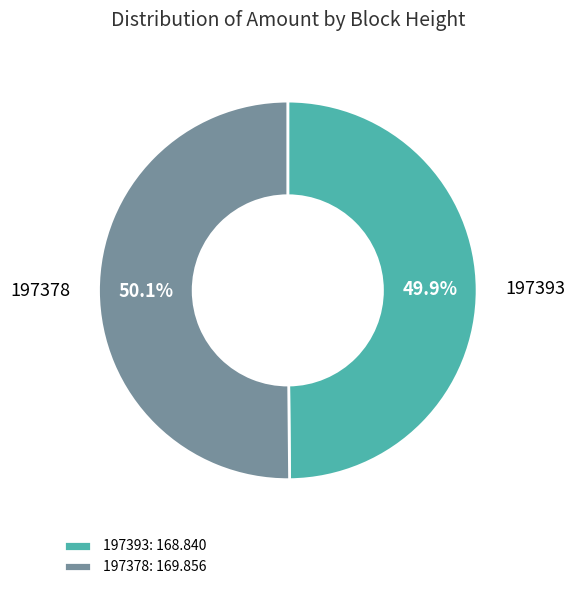

Combined, do 197393 and 197378 account for over 50%?

Yes